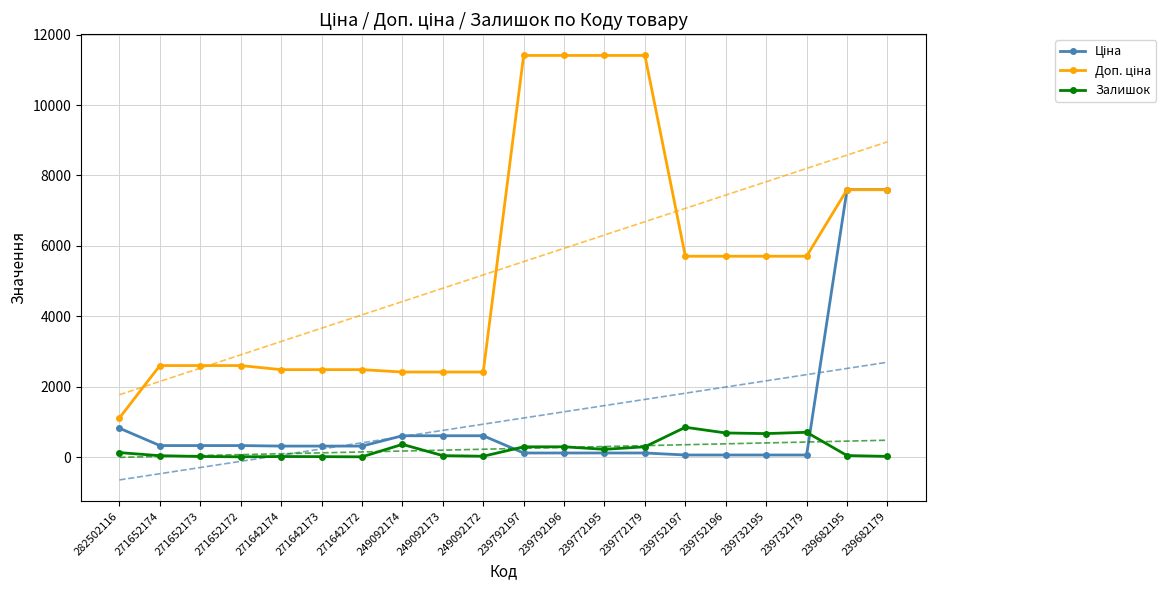

Which series has the largest range (max minus min)?

Доп. ціна